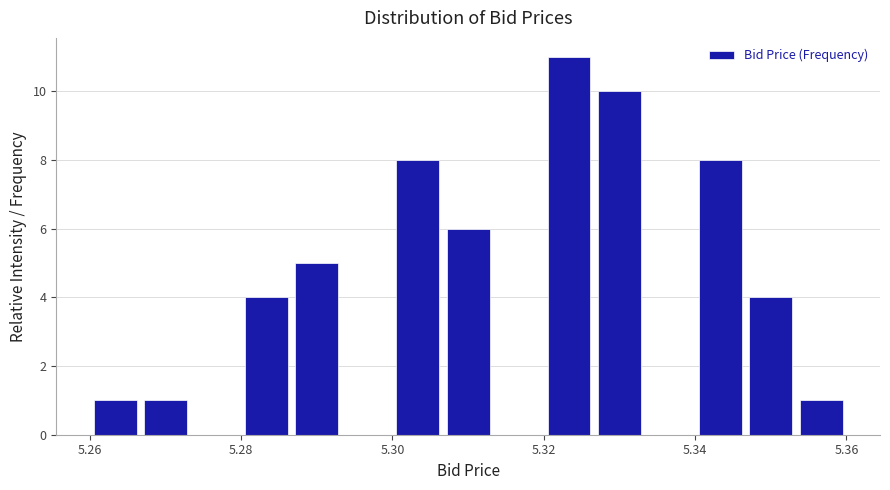

Around what value on the x-axis is the tallest bar? Give the approximate position of its centre, as read against the axis.

5.324